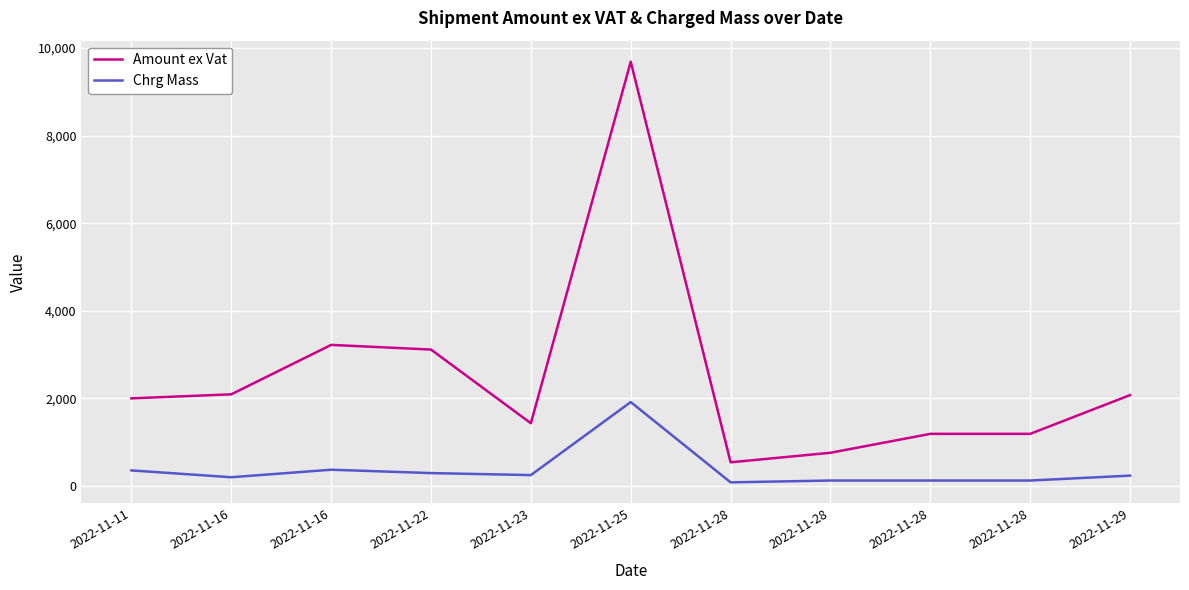

How many lines are shown in the chart?

2